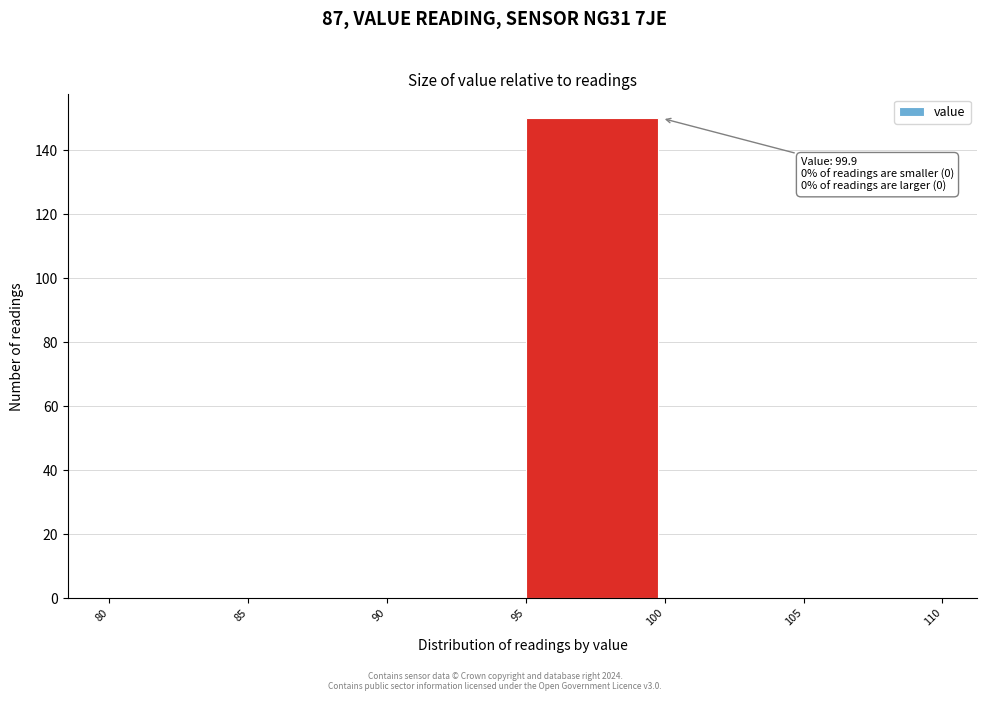

Which range on the x-axis has the tallest bar?

95 to 100